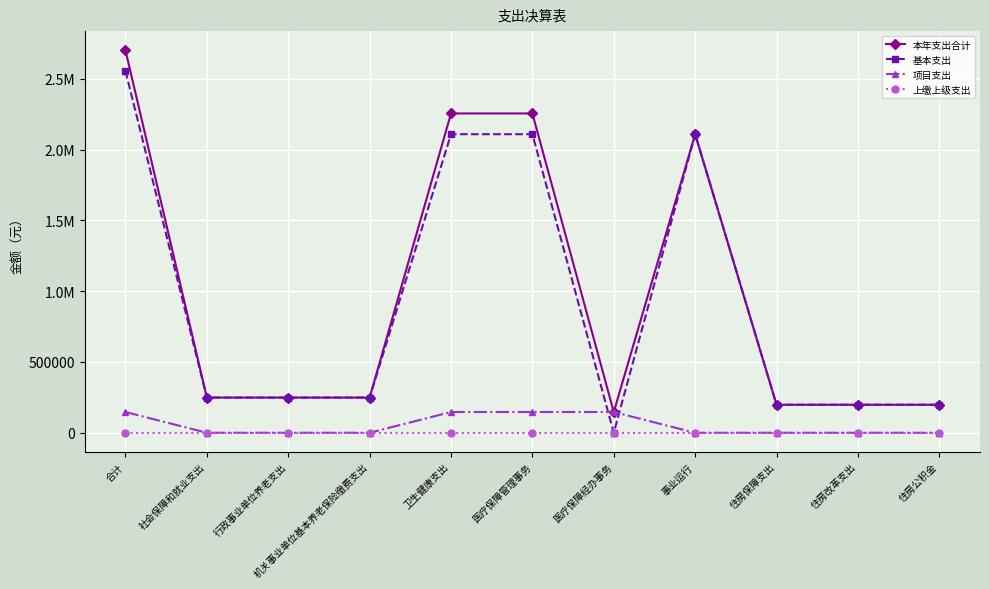

Is this an area chart (filled region under the line)?

No